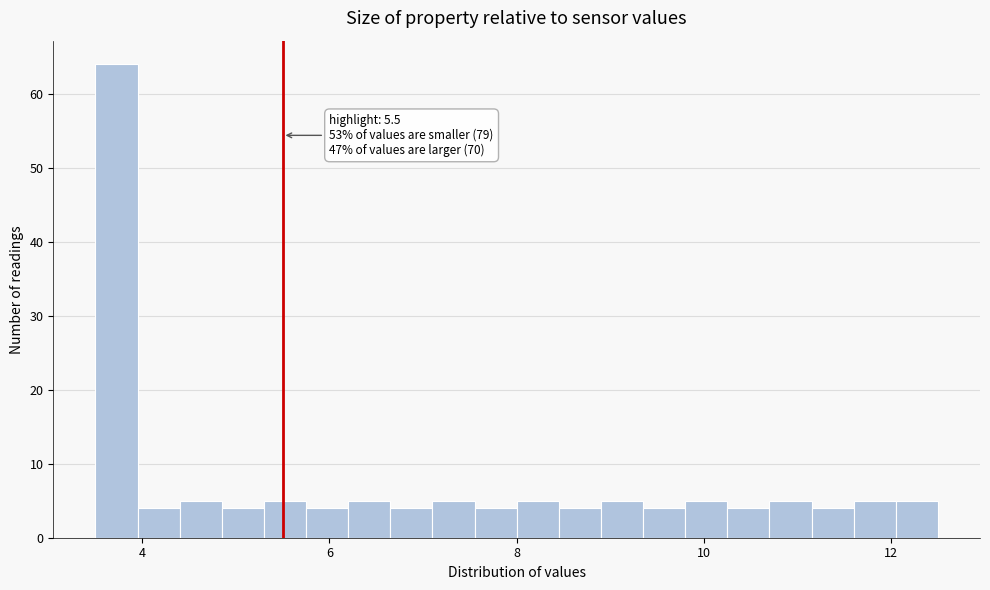

Around what value on the x-axis is the tallest bar? Give the approximate position of its centre, as read against the axis.

3.8